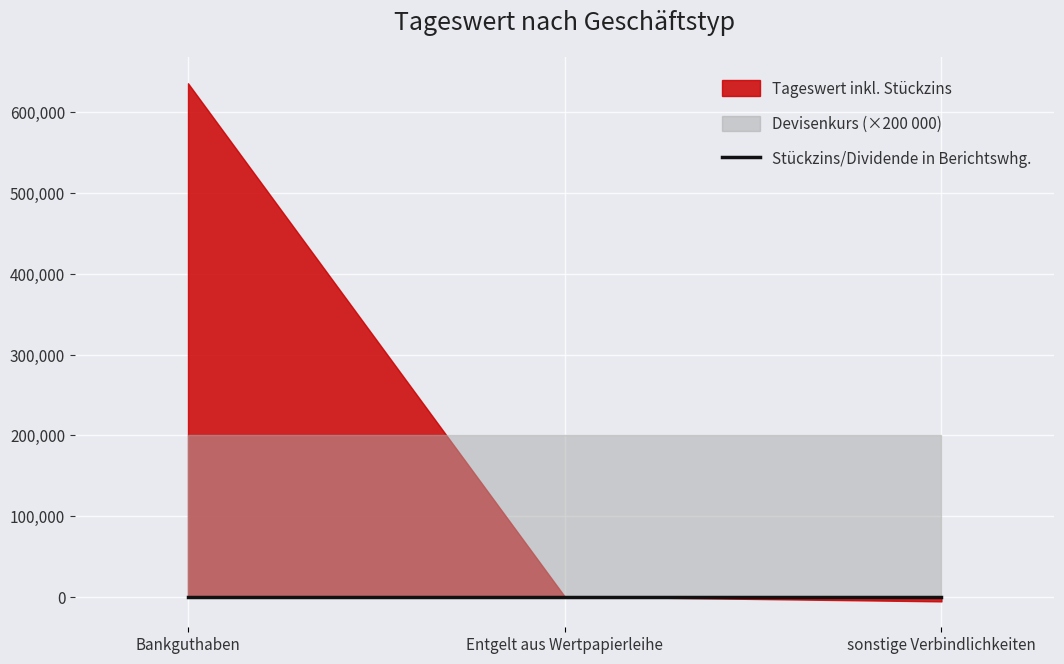

What is the maximum value shown in the chart?

636002.6